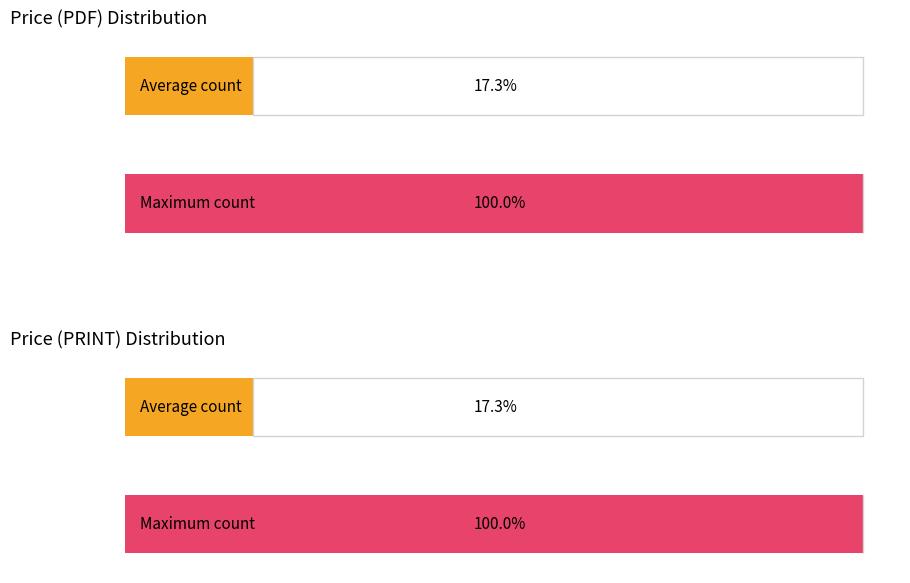

True or false: Price (PDF) has a value of 471 at 362.

False